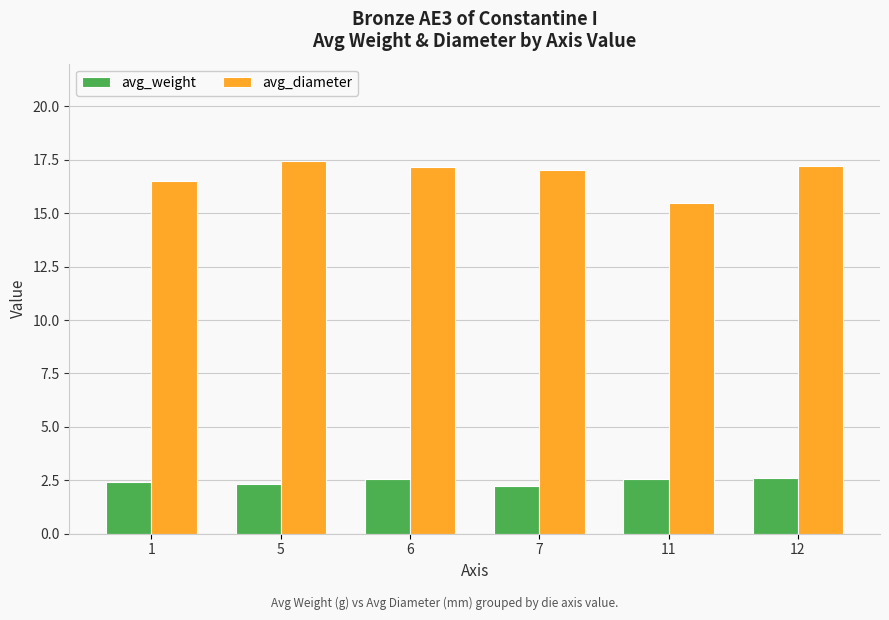

At 6, list the series in order from smallest to largest.

avg_weight, avg_diameter